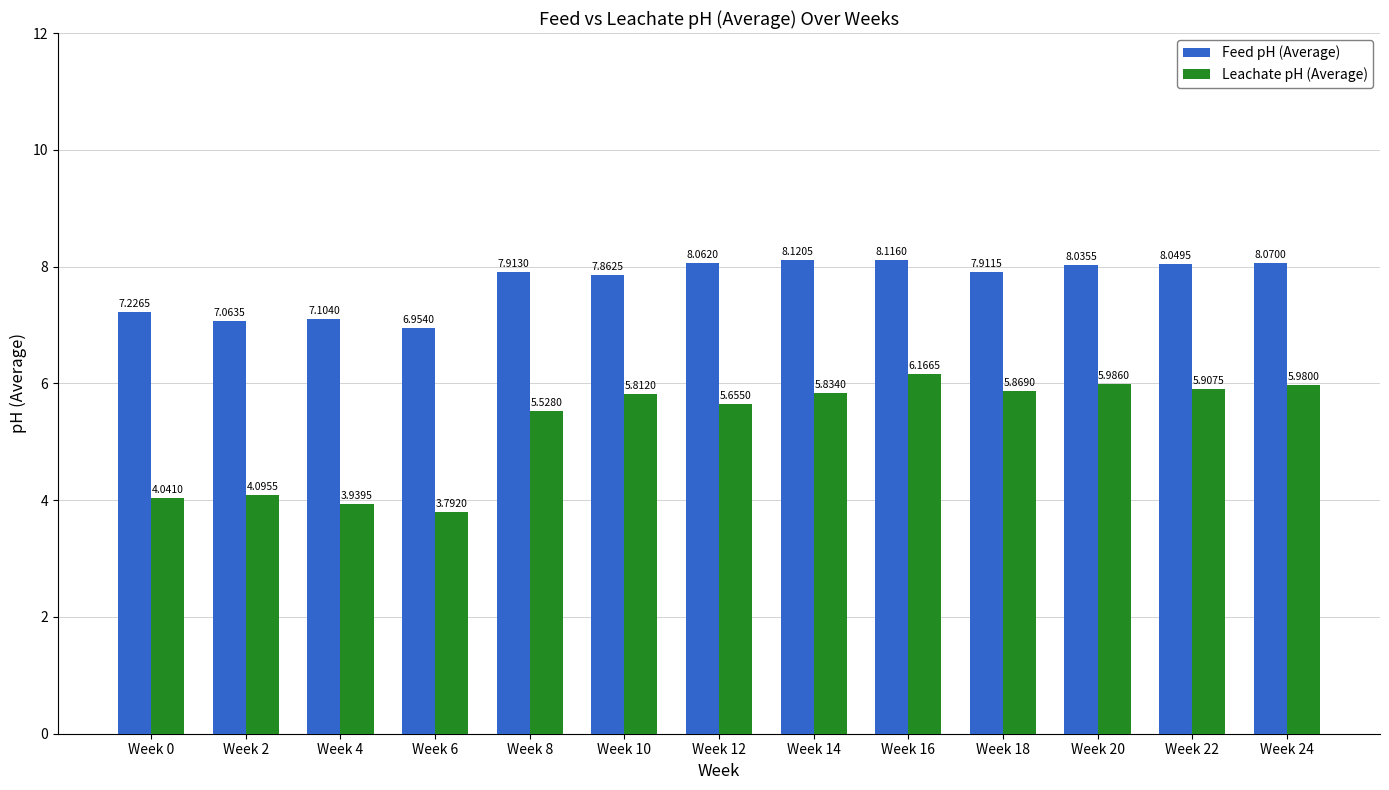

Which category has the highest value in the Feed pH (Average) series?

Week 14